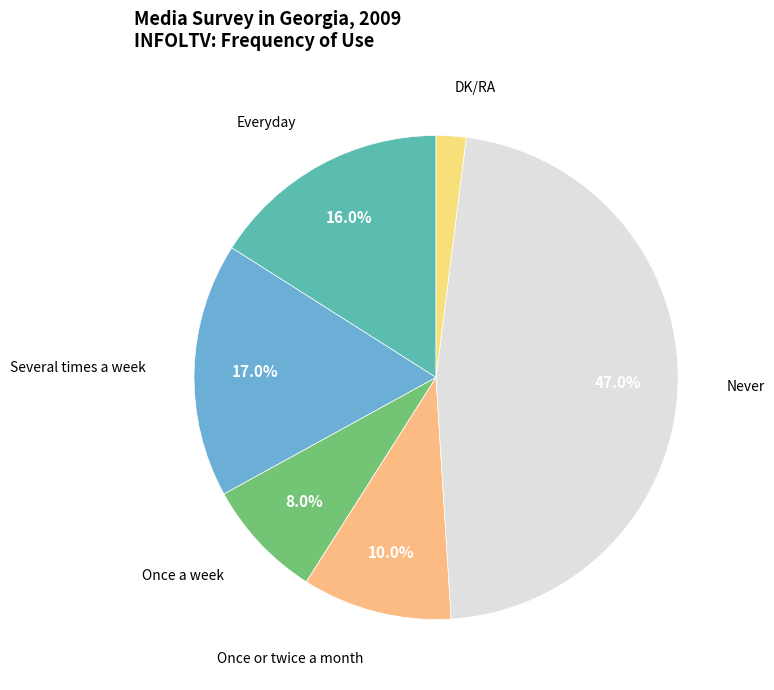

Is it true that Several times a week is 17% of the pie?

True